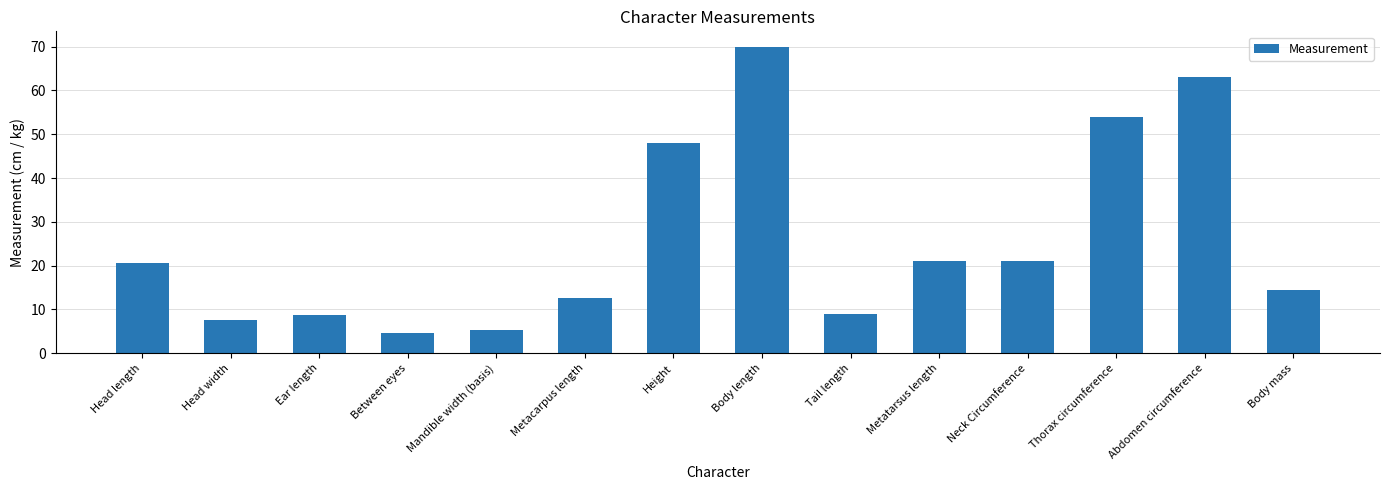

What is the greatest value displayed?

70.0